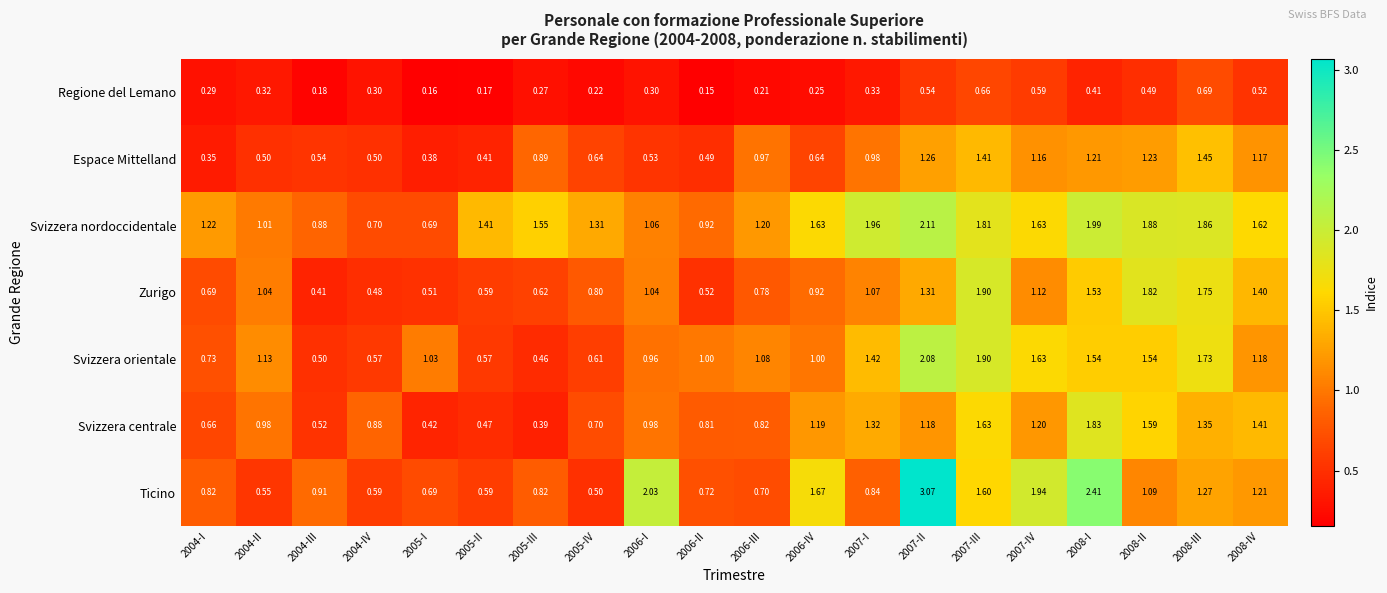

Which series has the largest total across all categories?

Svizzera nordoccidentale